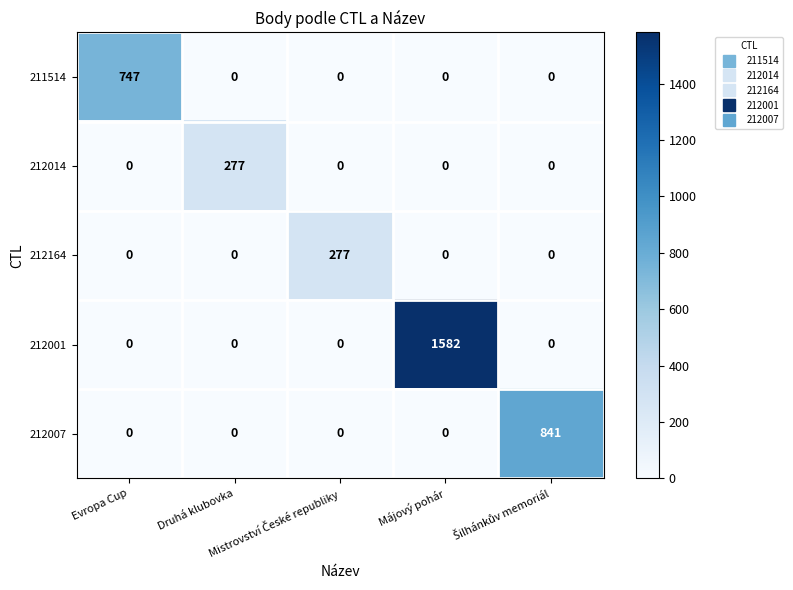

Which series has the largest total across all categories?

212001